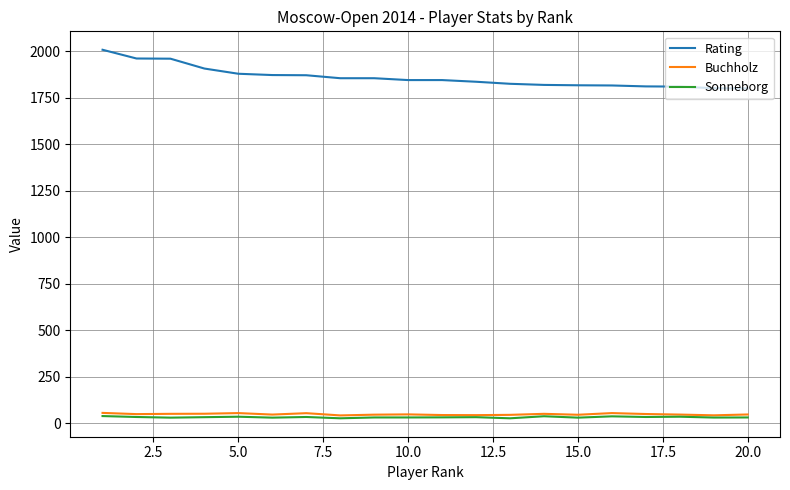

Which series has the largest range (max minus min)?

Rating